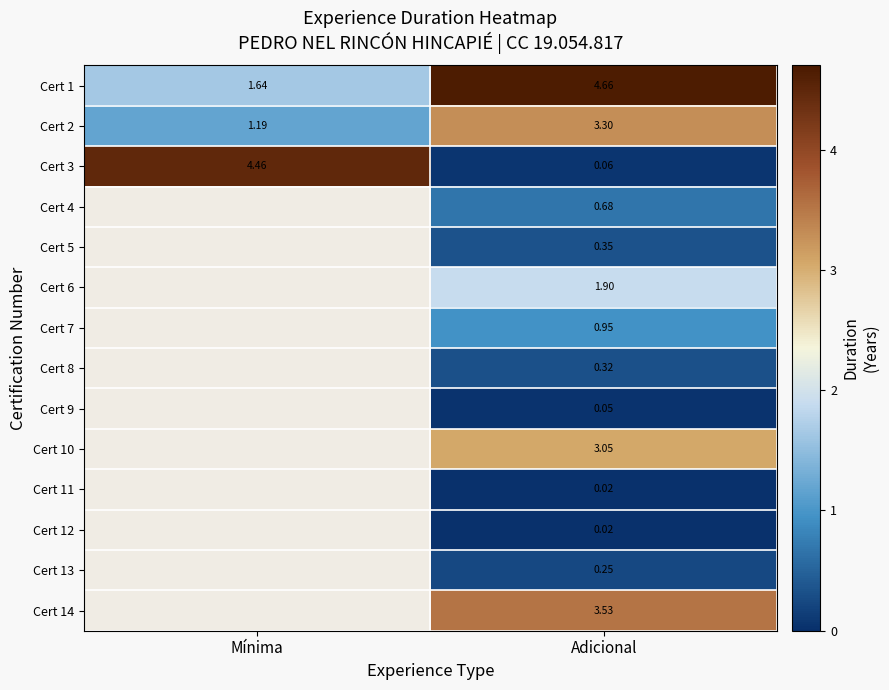

Where is Cert 3 nearest to the value 2?

Adicional